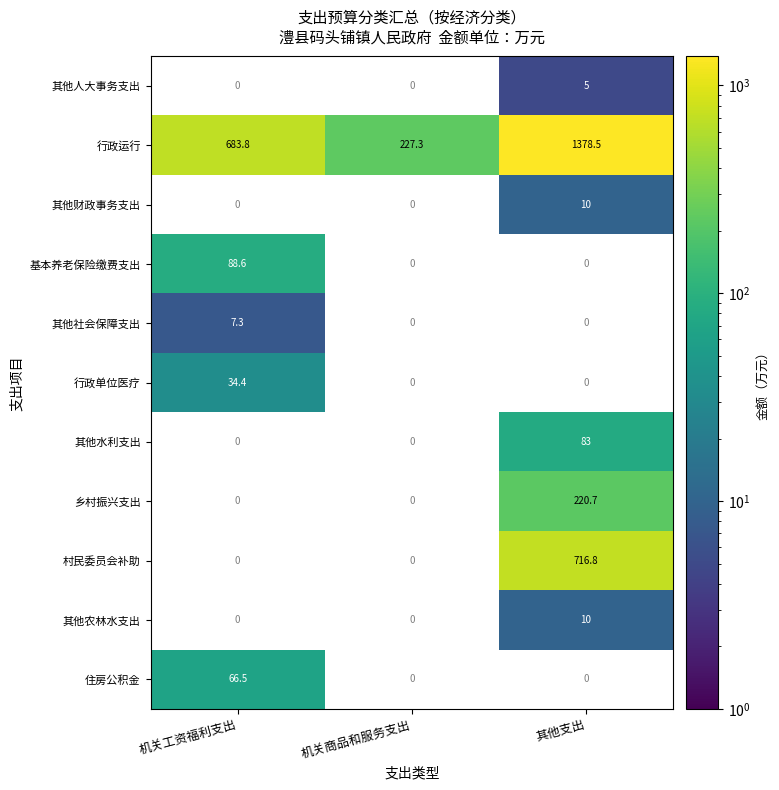

Between 机关商品和服务支出 and 其他支出, which is larger?

其他支出